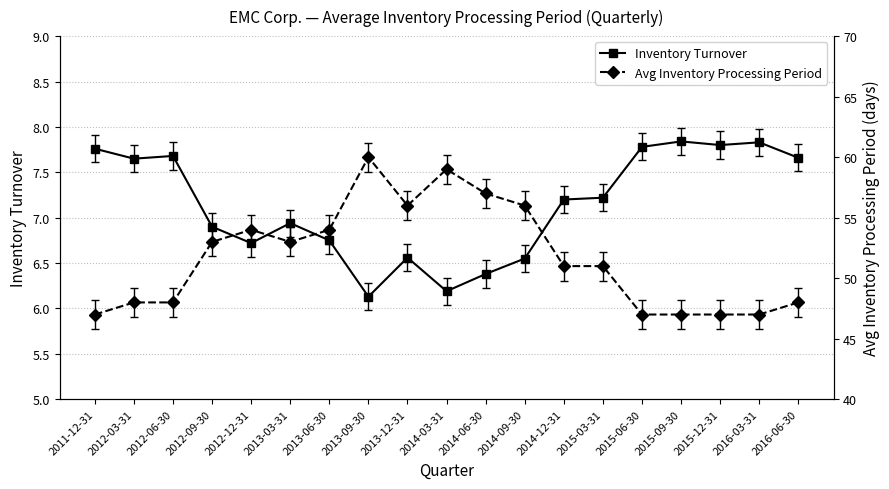

Rank the series at 2012-09-30 from highest to lowest value.

Avg Inventory Processing Period, Inventory Turnover